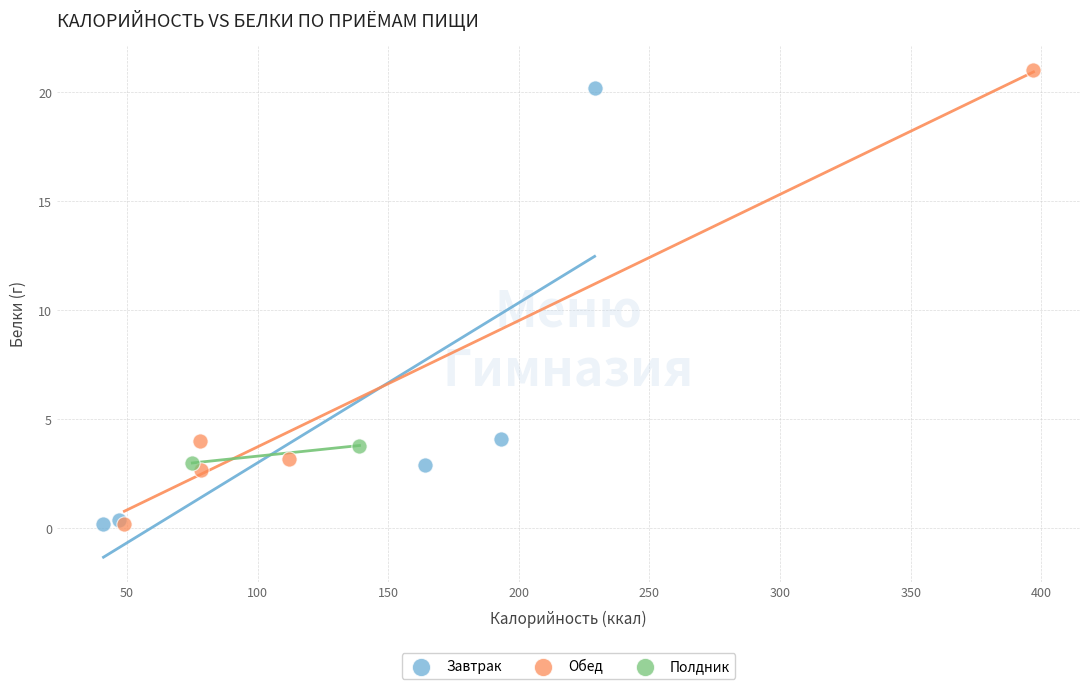

Which series has the largest Y range (max minus min)?

Обед